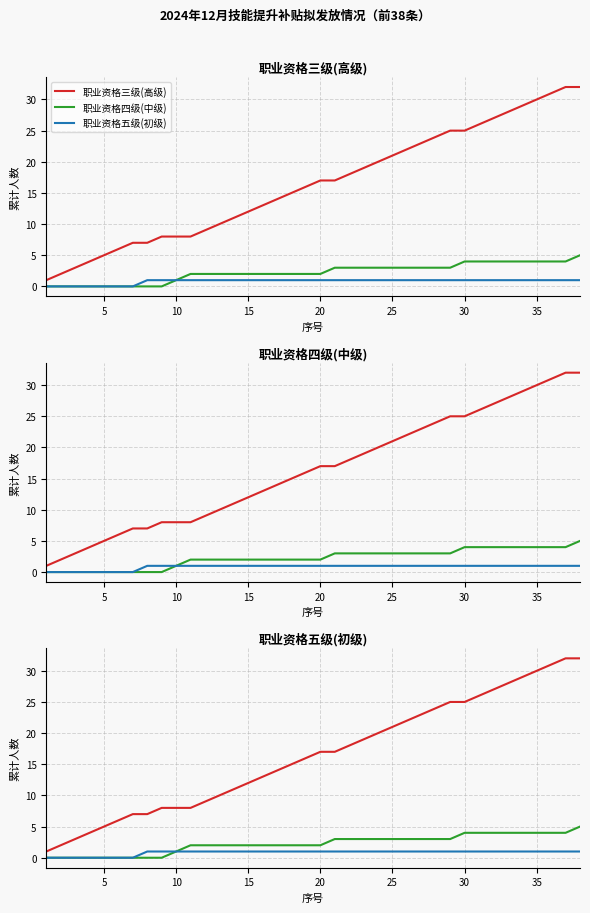

Which series has the widest spread of values?

职业资格三级(高级)